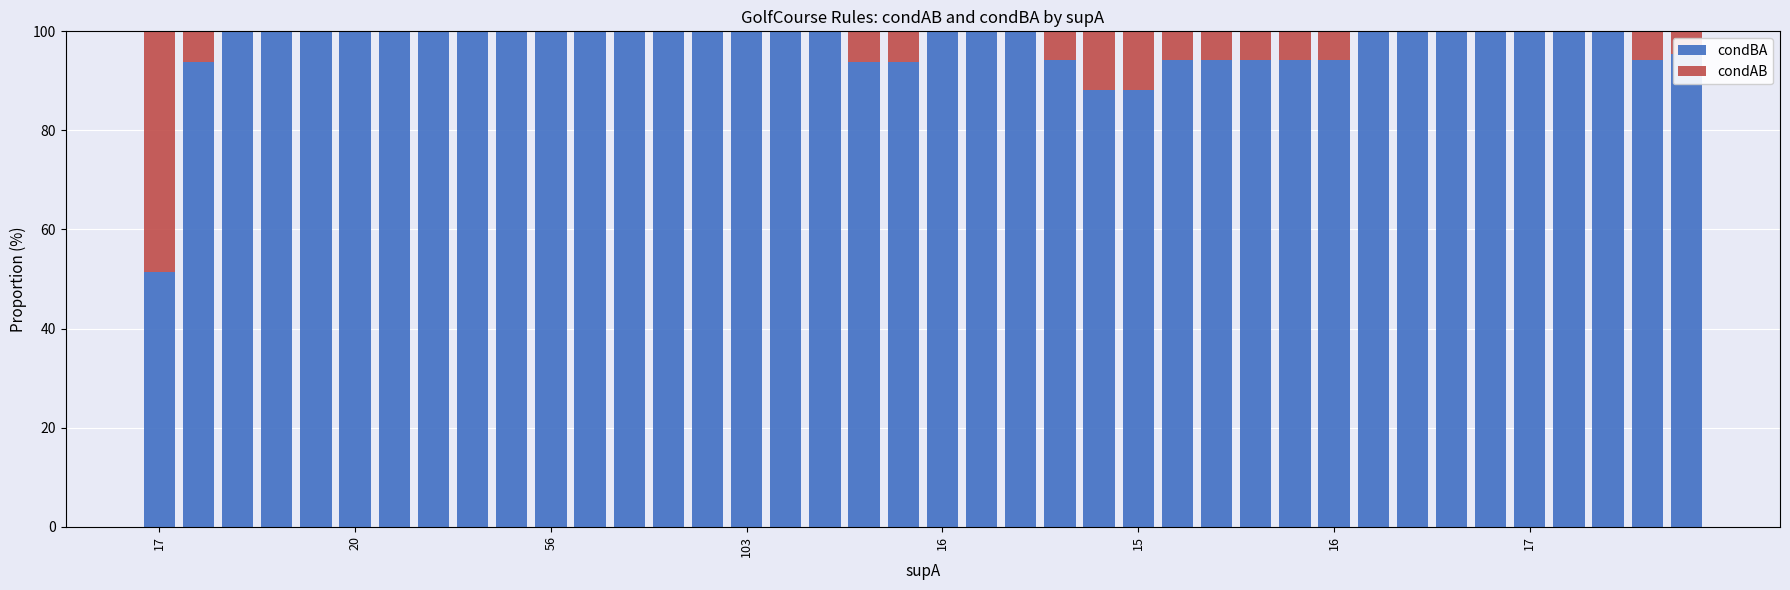

What are all the series names shown in the legend?

condBA, condAB